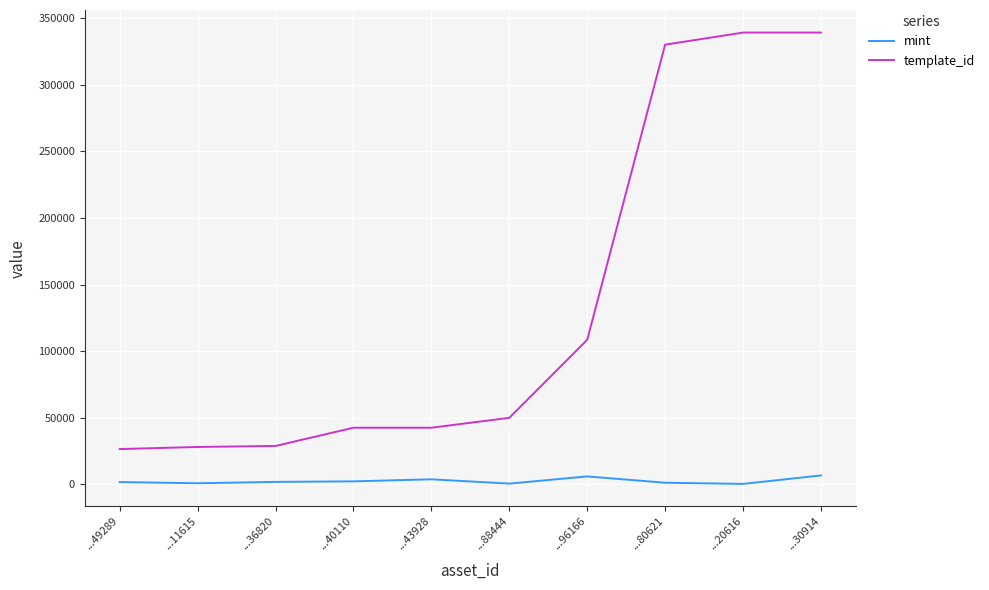

List the series in order of their overall mean, highest first.

template_id, mint